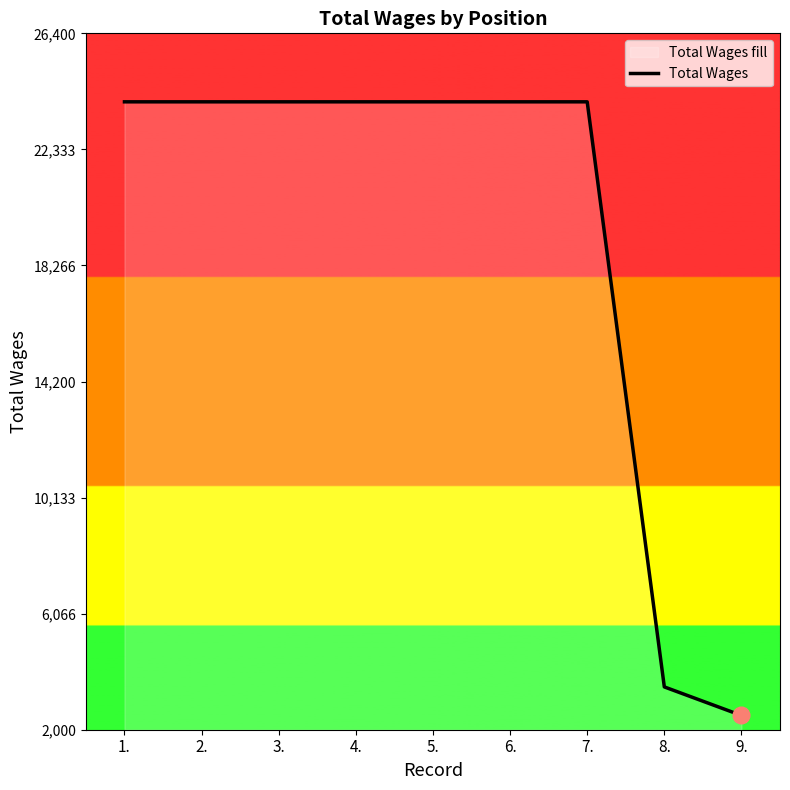

What is the ratio of the value at 9. to the value at 5.?

0.1